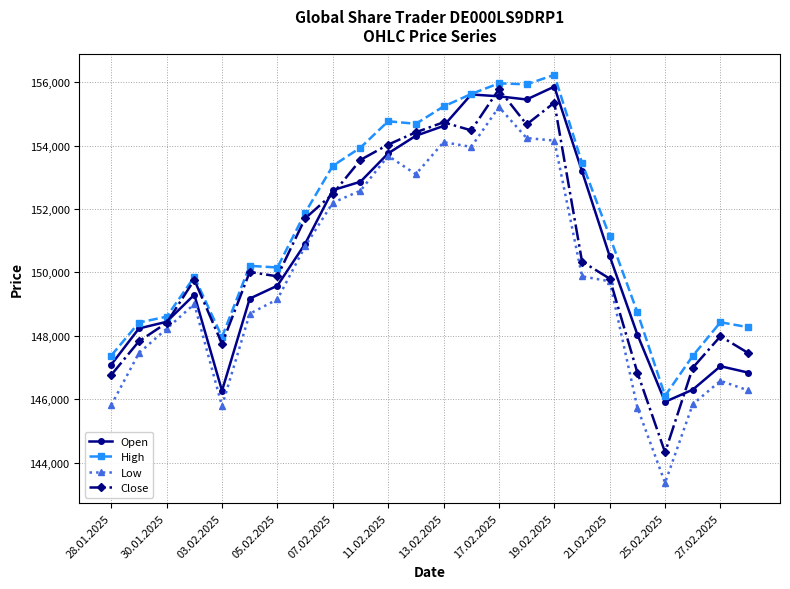

What is the minimum value for Open?

145917